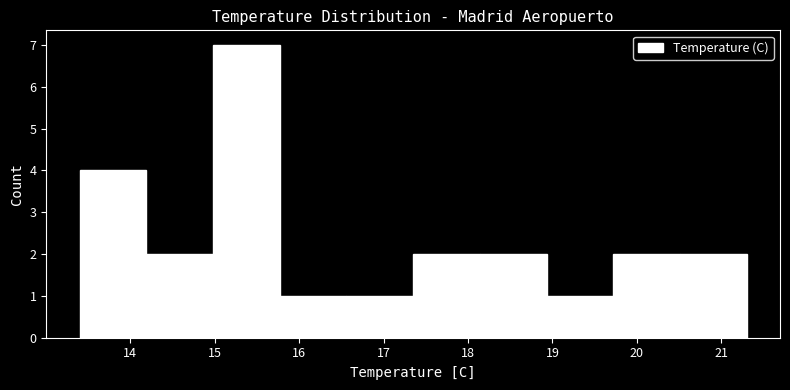

How tall is the bar that spans 20.51 to 21.30 on the x-axis? Neither the bar edges nor the heights are printed on the chart, so give them approximately, as read against the axes.

2